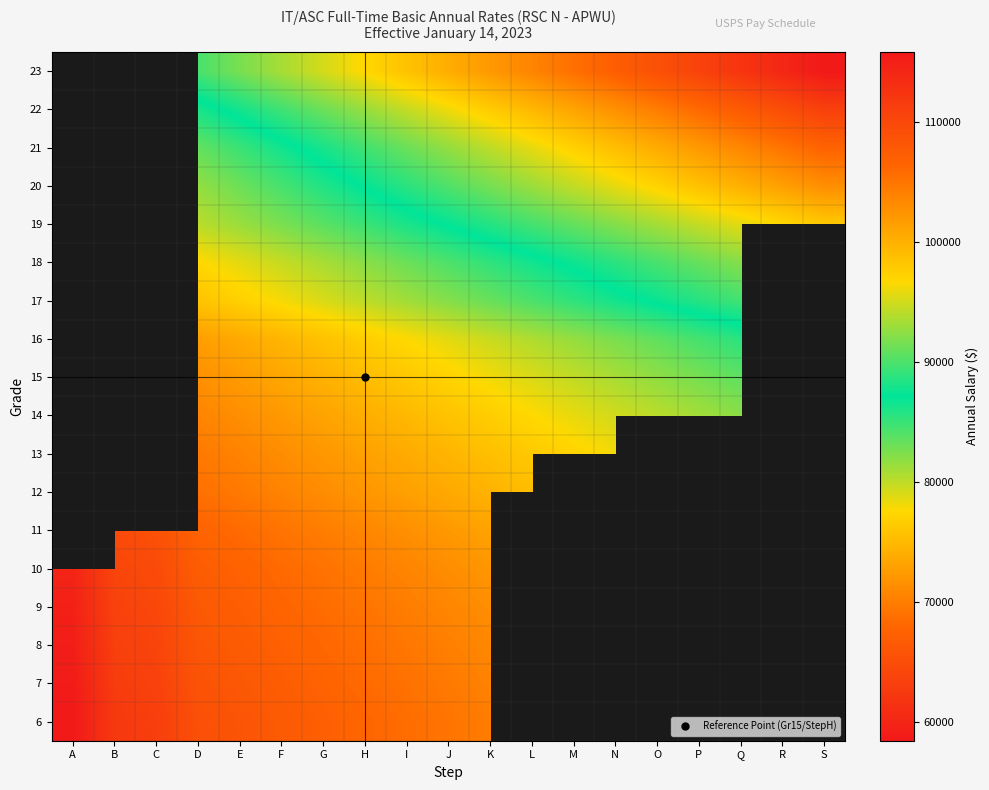

How many values in the 23 series are below 100313?

6